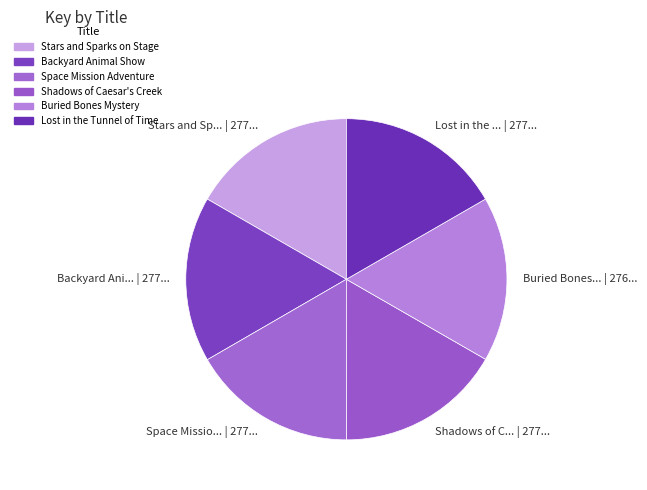

Does Shadows of C... | 277... account for over 50% of the chart?

No